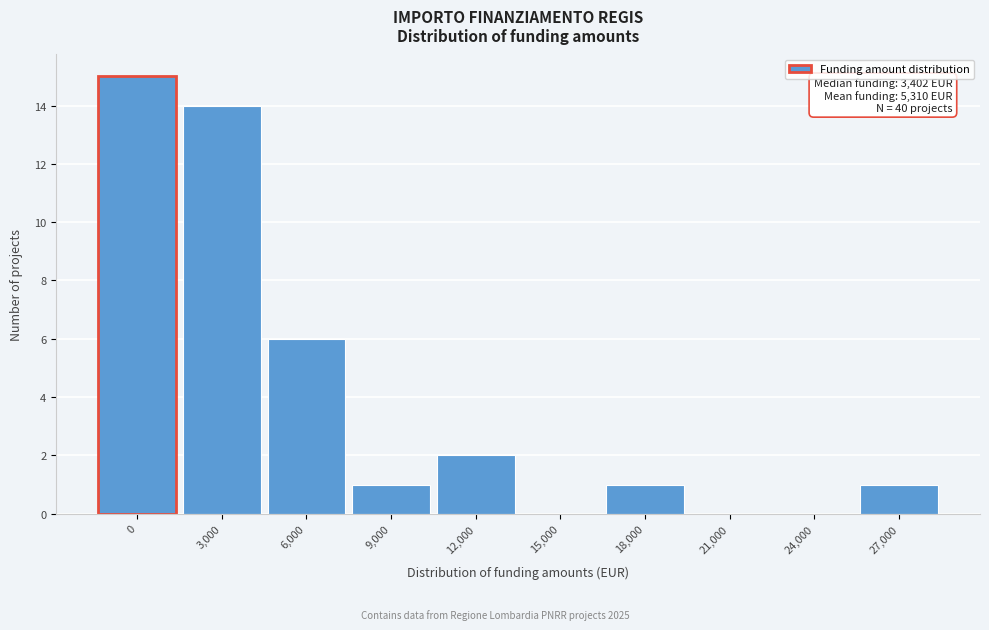

Reading left to right, extract all data points from this chart.

0=15	3,000=14	6,000=6	9,000=1	12,000=2	15,000=0	18,000=1	21,000=0	24,000=0	27,000=1